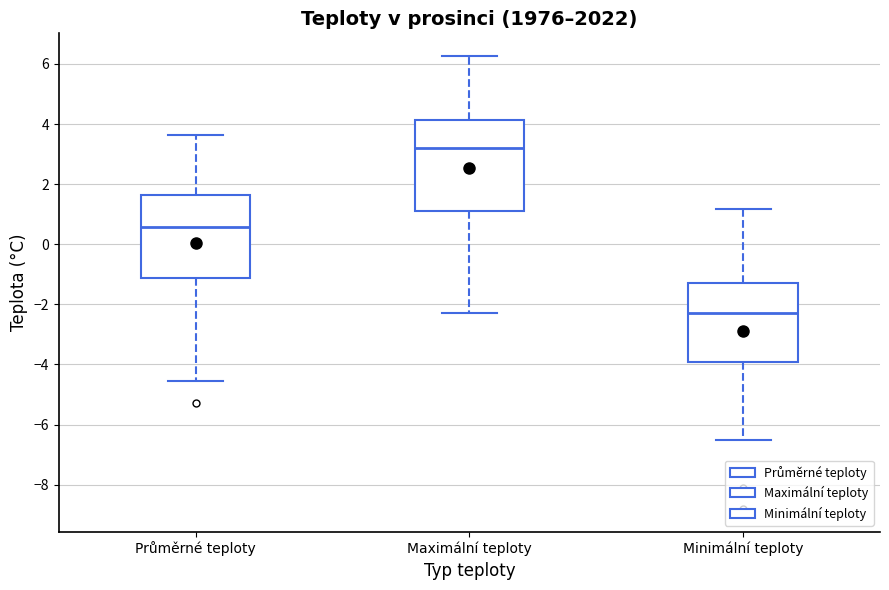

Reading left to right, read every box against the y-axis: the position of its median line, the range the box covers, and the ends of its whiskers. The values are not printed on the chart, so give them approximately, as read against the axis.

Průměrné teploty: median 0.6, box -1.2 to 1.6, whiskers -4.6 to 3.6
Maximální teploty: median 3.2, box 1.2 to 4.2, whiskers -2.2 to 6.2
Minimální teploty: median -2.2, box -4.0 to -1.2, whiskers -6.6 to 1.2